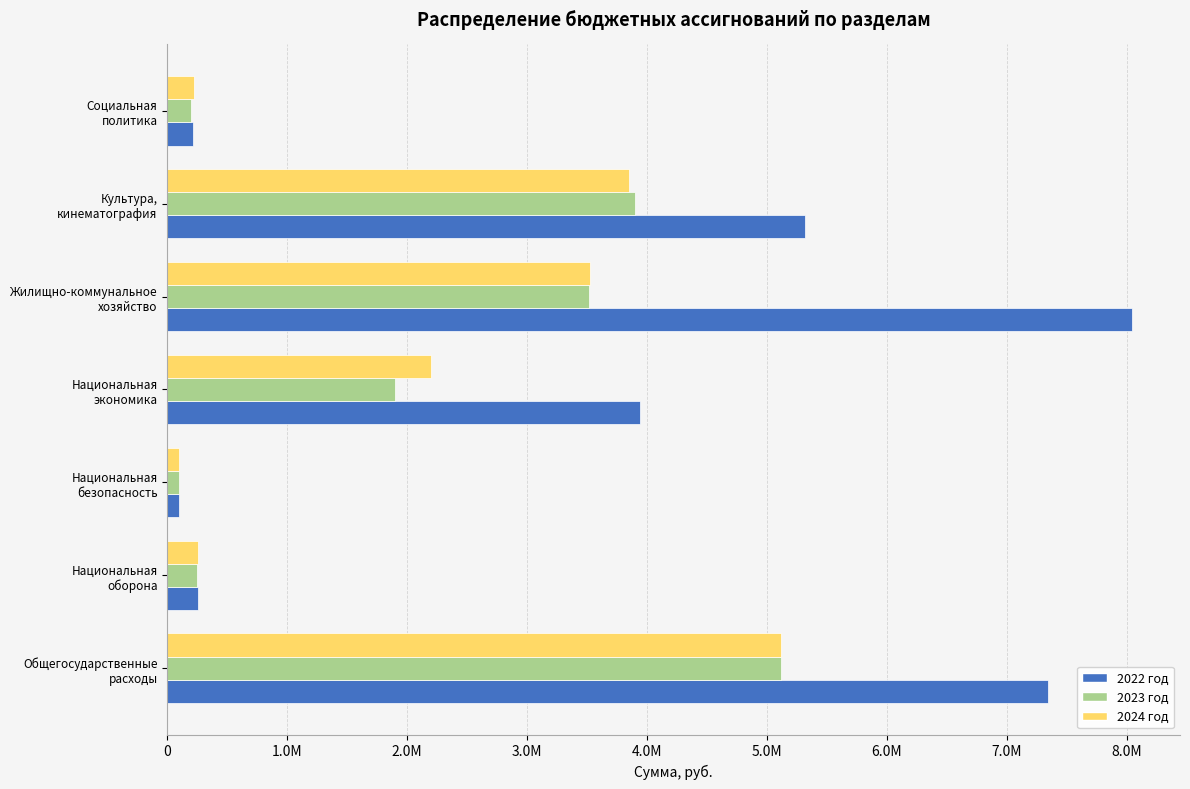

What is the sum of all 2024 год values?

15265696.9